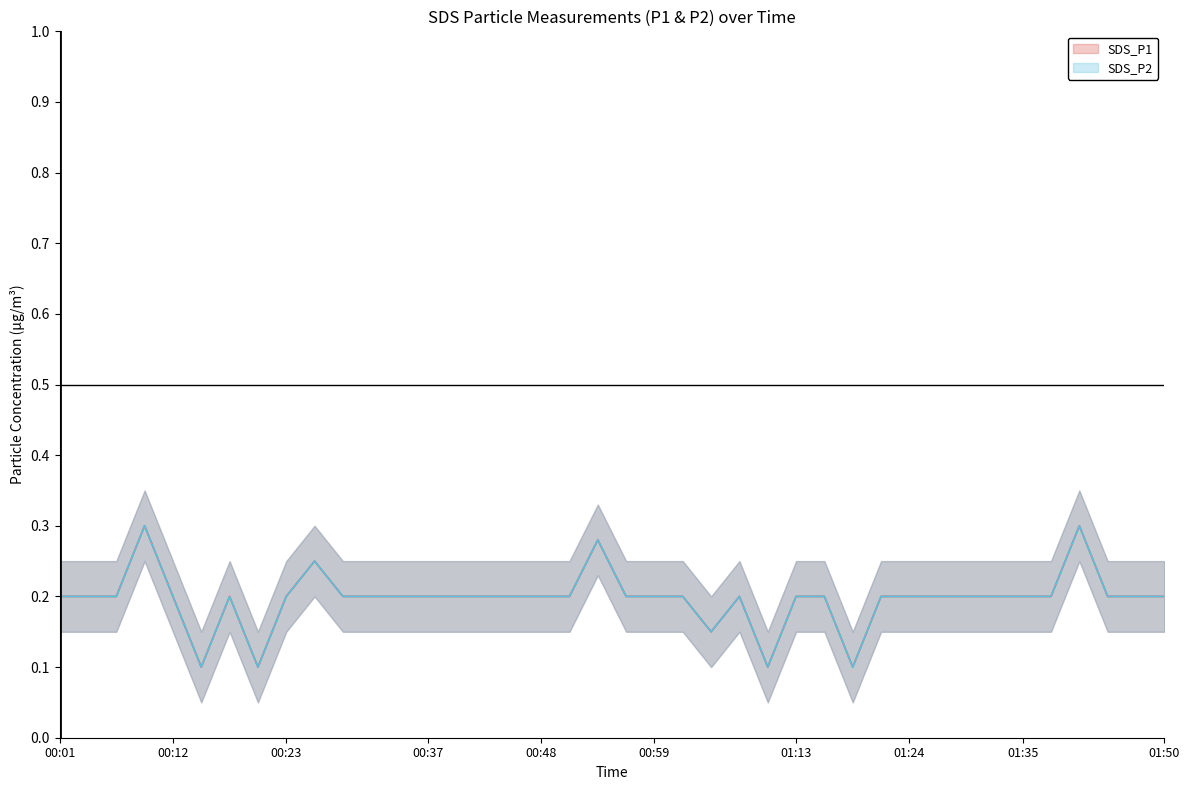

The SDS_P2 series shows 0.2 at 2023/12/29 01:47:16. True or false?

True